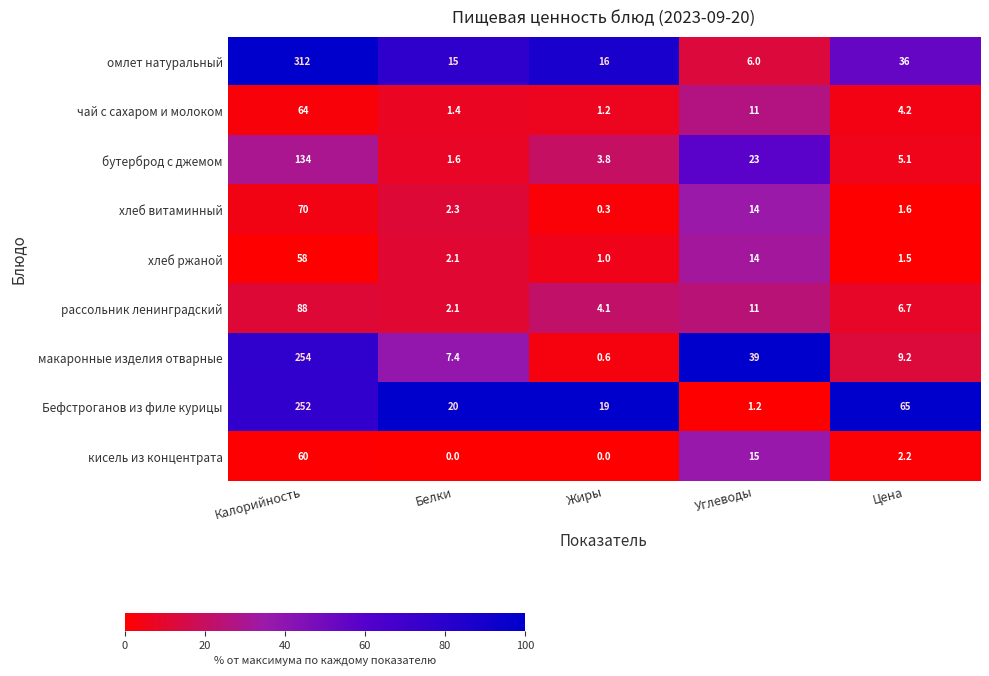

How many data points in хлеб витаминный are above 2?

3